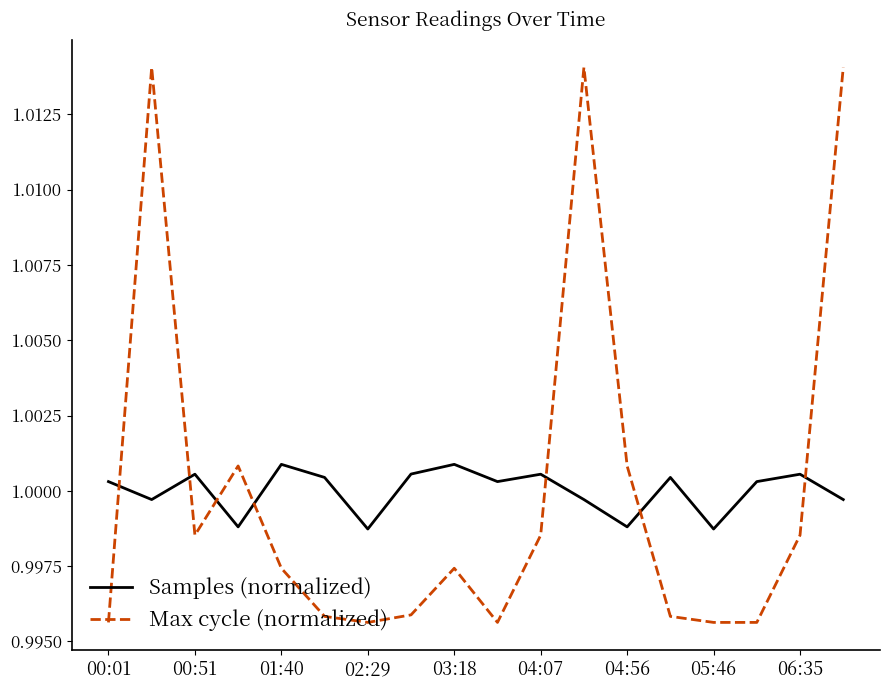

How many times do Max cycle (normalized) and Samples (normalized) cross each other?

7